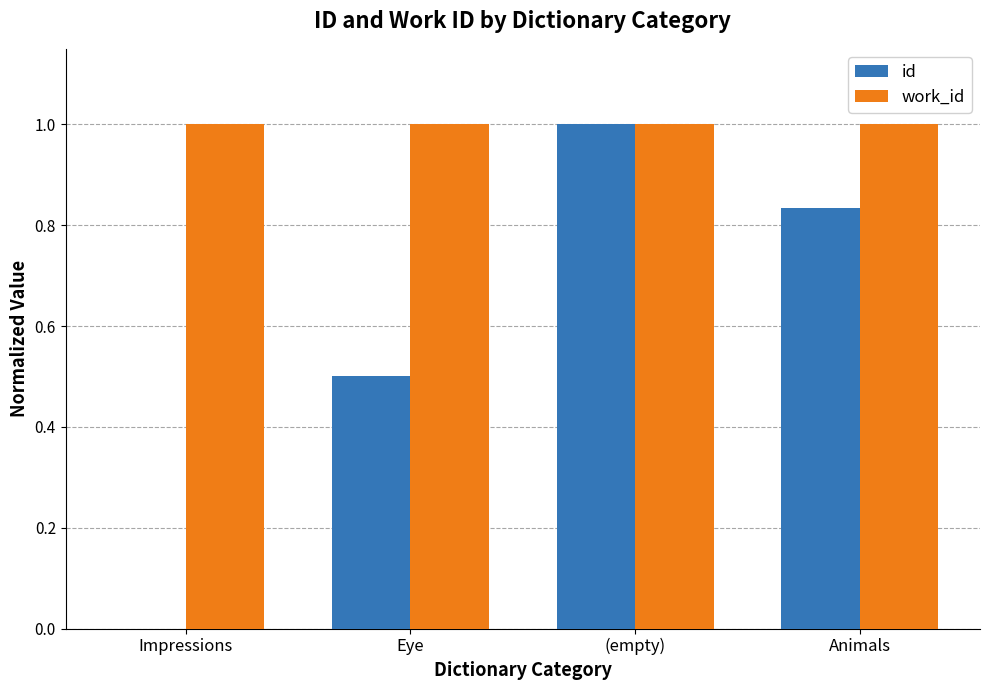

What is the sum of the id values at Eye and Animals?

1.3